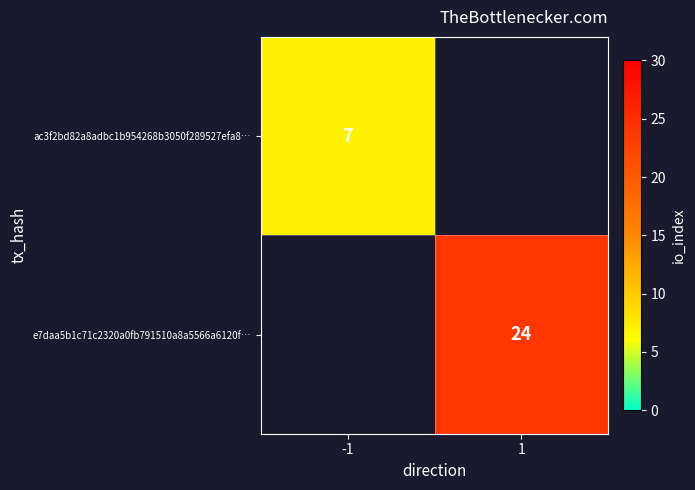

Is the value of e7daa5b1c71c2320a0fb791510a8a5566a6120f… at 1 greater than the value of ac3f2bd82a8adbc1b954268b3050f289527efa8… at -1?

Yes